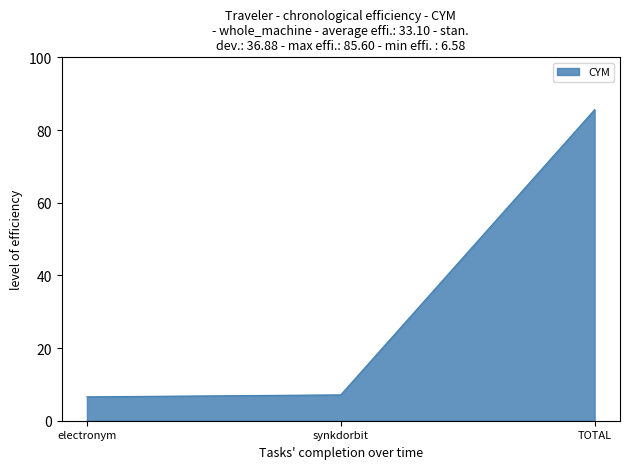

Approximately how many times larger is the value at TOTAL compared to synkdorbit?

12.0